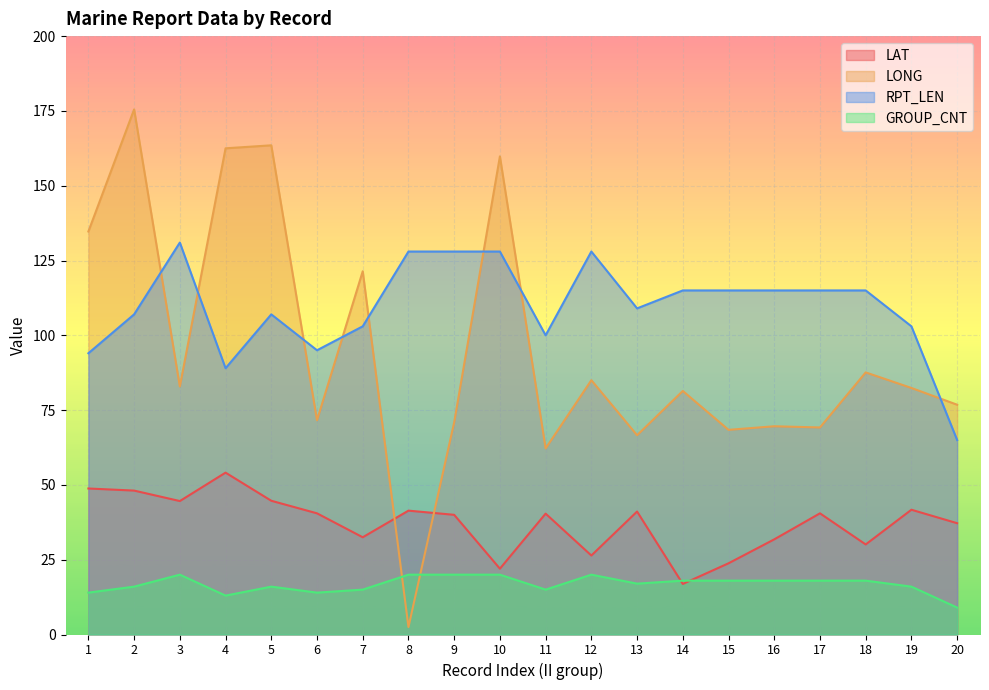

The value of GROUP_CNT at 8 is 20.0. True or false?

True